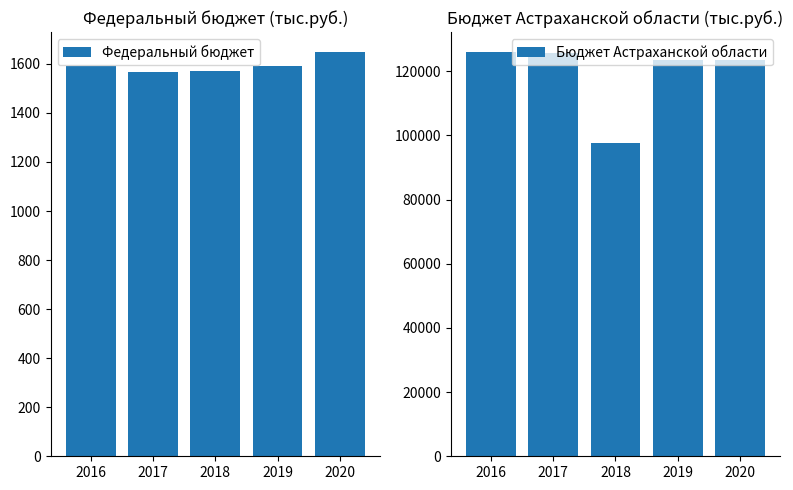

Is the value of Федеральный бюджет at 2020 greater than the value of Бюджет Астраханской области at 2020?

No